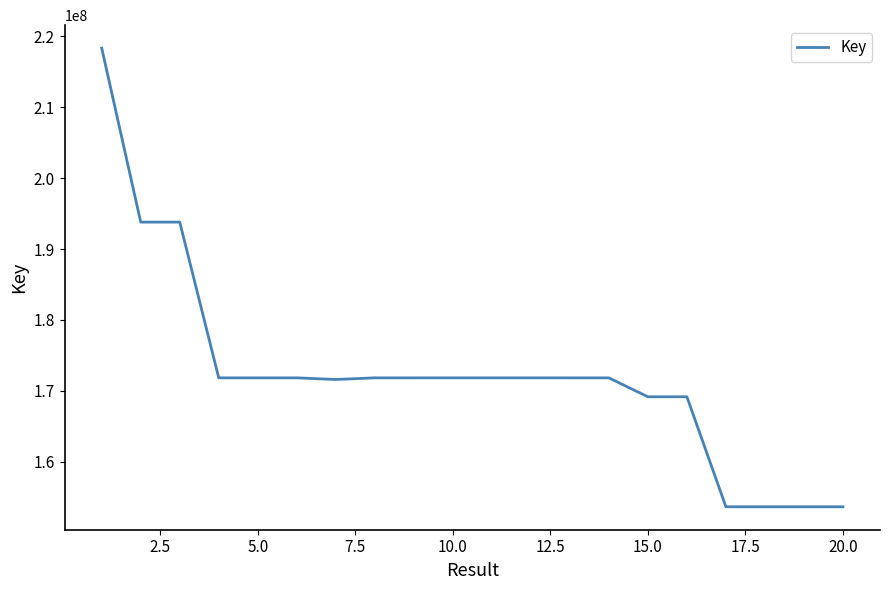

What is the greatest value displayed?

218360416